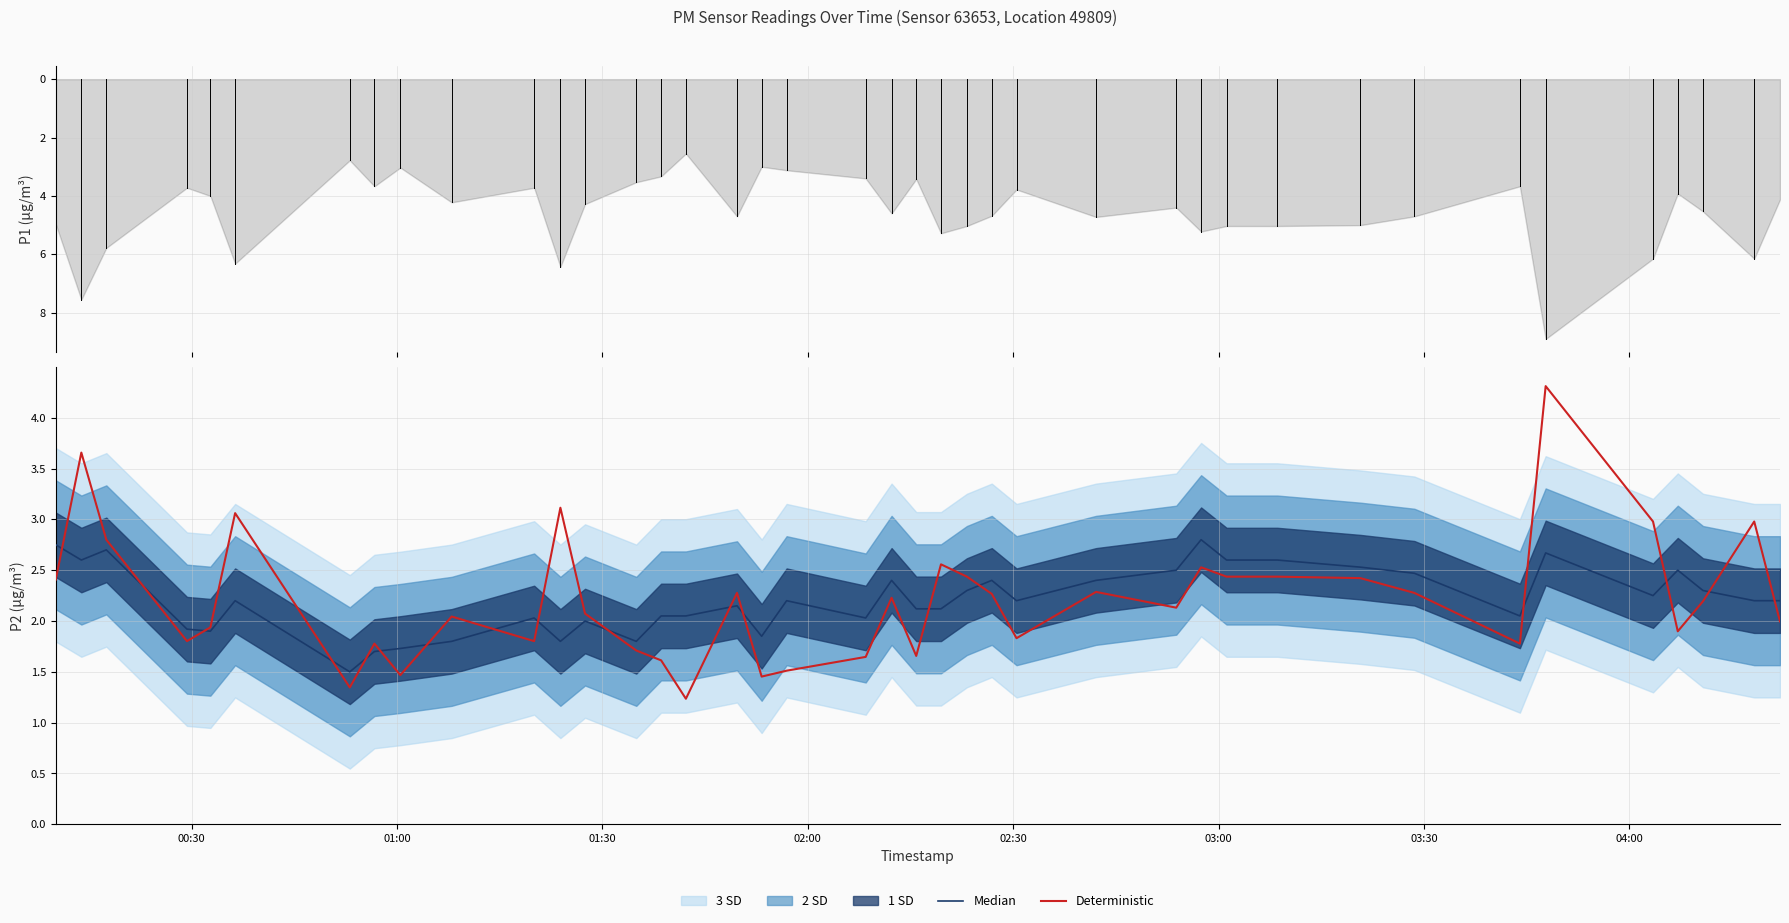

What is the maximum value for Deterministic?

4.3